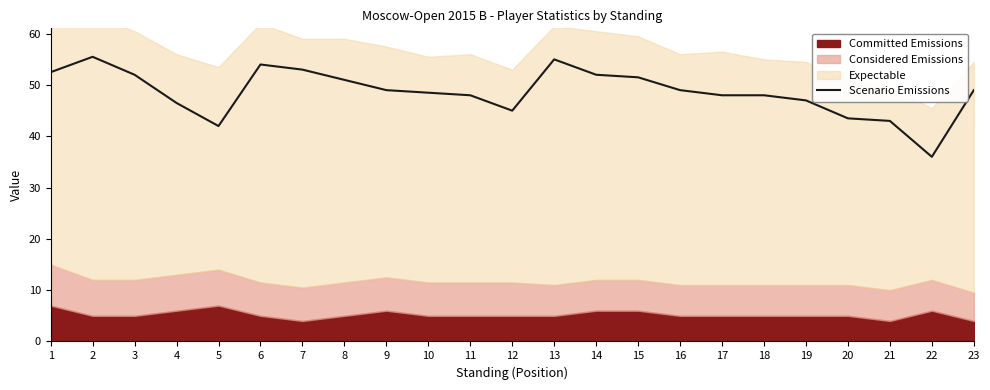

True or false: the data shows 49.0 at 9.

True